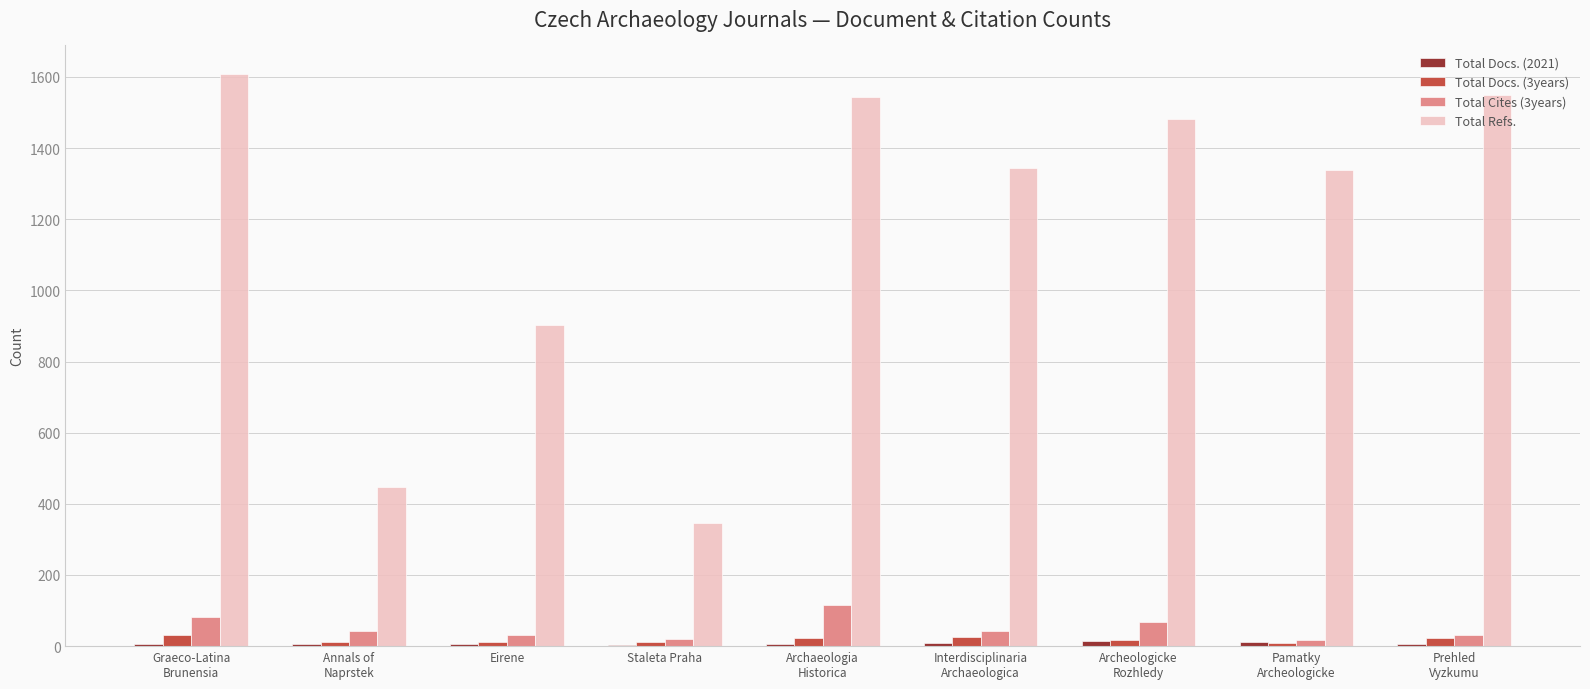

What is the greatest value displayed?

1608